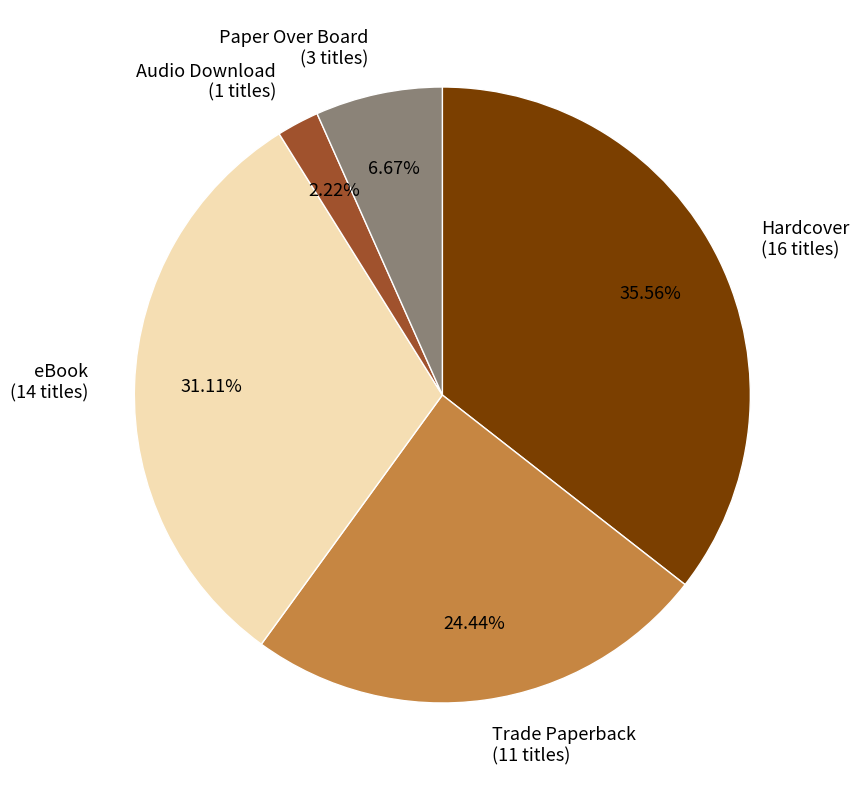

The Hardcover slice represents 29% of the pie. True or false?

False